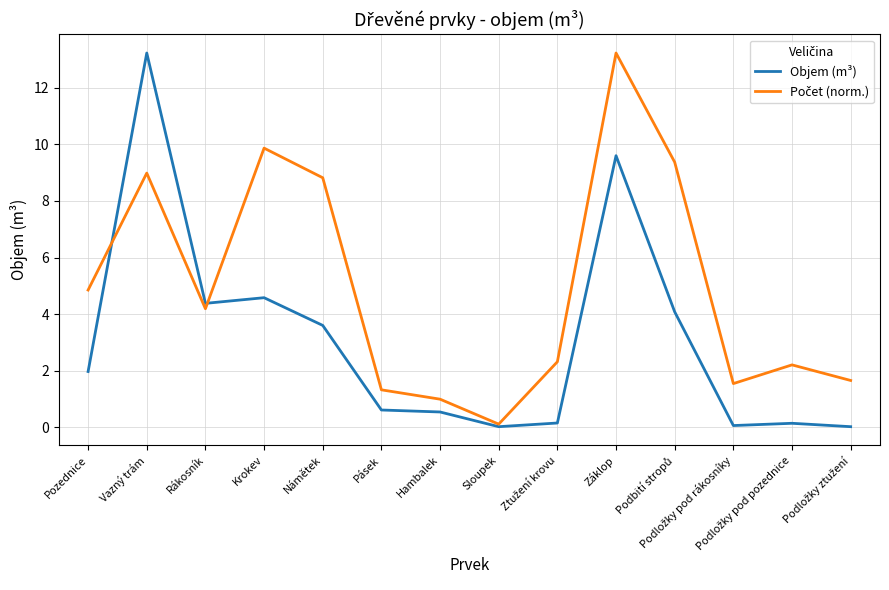

What position from the left is Krokev?

4